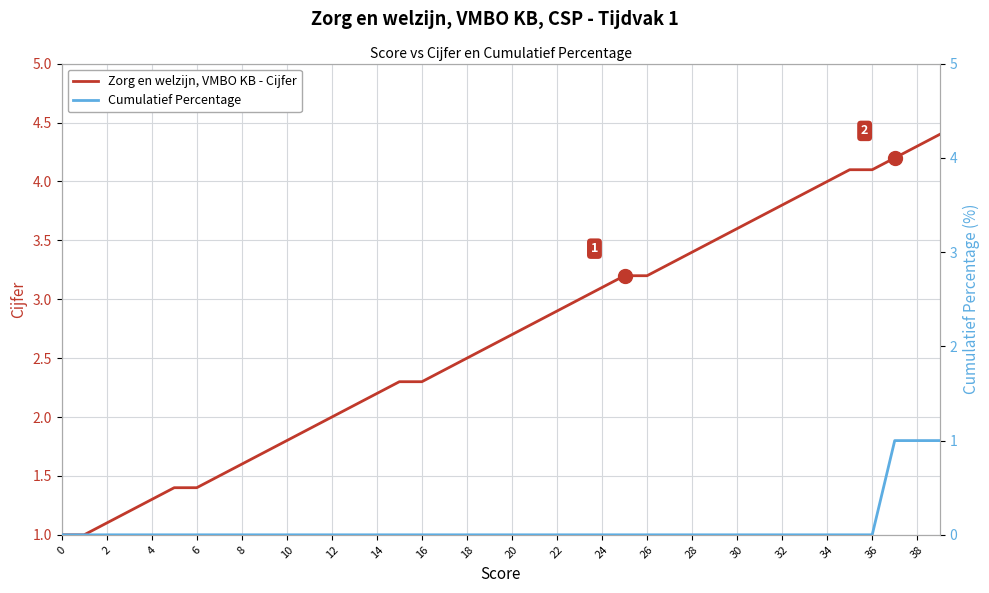

Reading left to right, list all the values displayed in this chart.

Zorg en welzijn, VMBO KB - Cijfer: 1.0	1.0	1.1	1.2	1.3	1.4	1.4	1.5	1.6	1.7	1.8	1.9	2.0	2.1	2.2	2.3	2.3	2.4	2.5	2.6	2.7	2.8	2.9	3.0	3.1	3.2	3.2	3.3	3.4	3.5	3.6	3.7	3.8	3.9	4.0	4.1	4.1	4.2	4.3	4.4
Cumulatief Percentage: 0.0	0.0	0.0	0.0	0.0	0.0	0.0	0.0	0.0	0.0	0.0	0.0	0.0	0.0	0.0	0.0	0.0	0.0	0.0	0.0	0.0	0.0	0.0	0.0	0.0	0.0	0.0	0.0	0.0	0.0	0.0	0.0	0.0	0.0	0.0	0.0	0.0	1.0	1.0	1.0